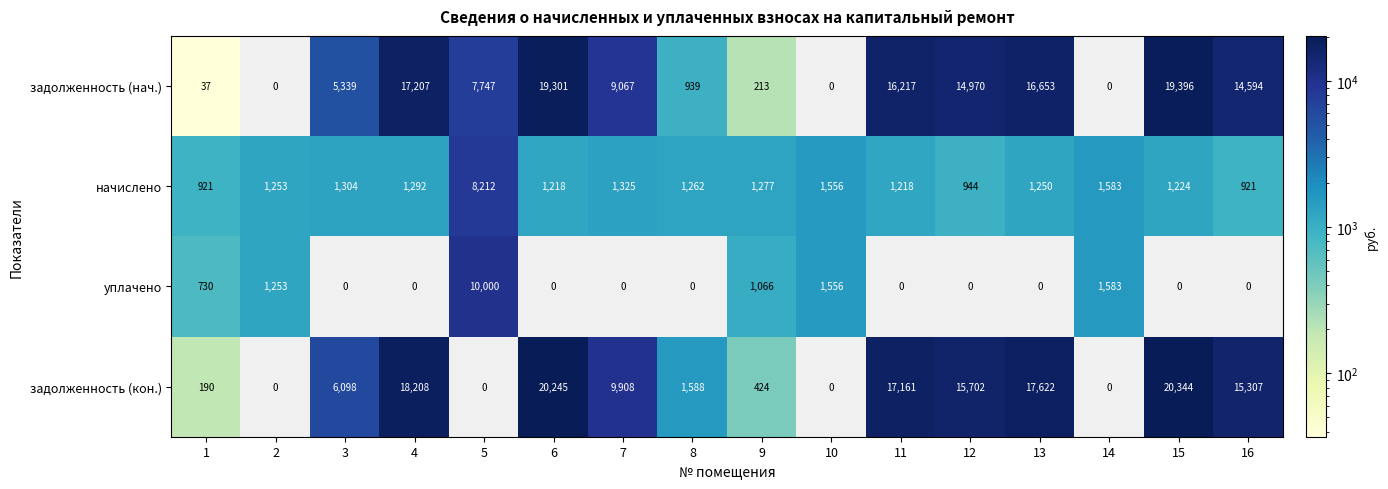

Is the value of задолженность (нач.) at 14 greater than the value of уплачено at 2?

No